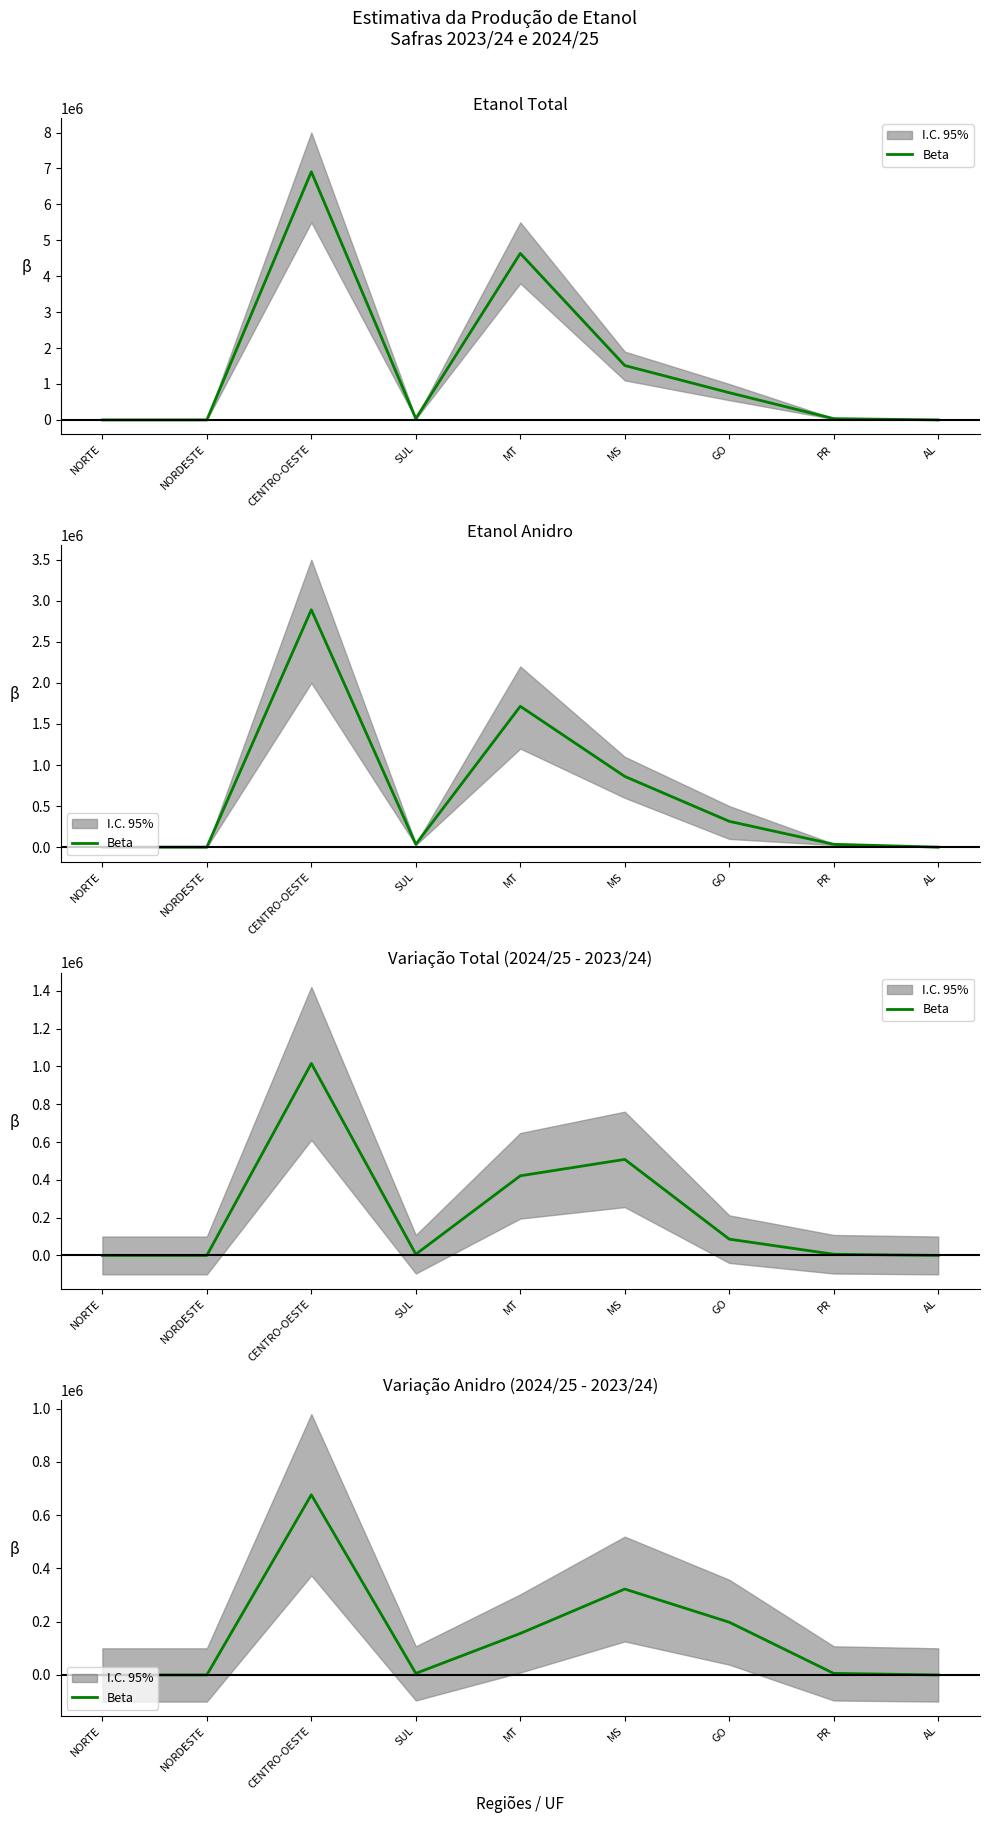

What position from the right is NORDESTE?

8